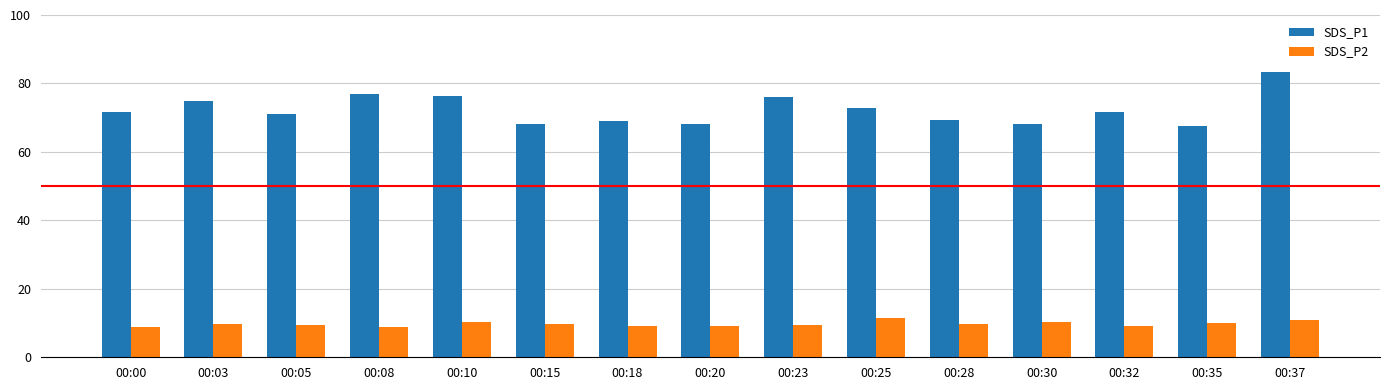

Rank the series by their maximum value, from highest to lowest.

SDS_P1, SDS_P2